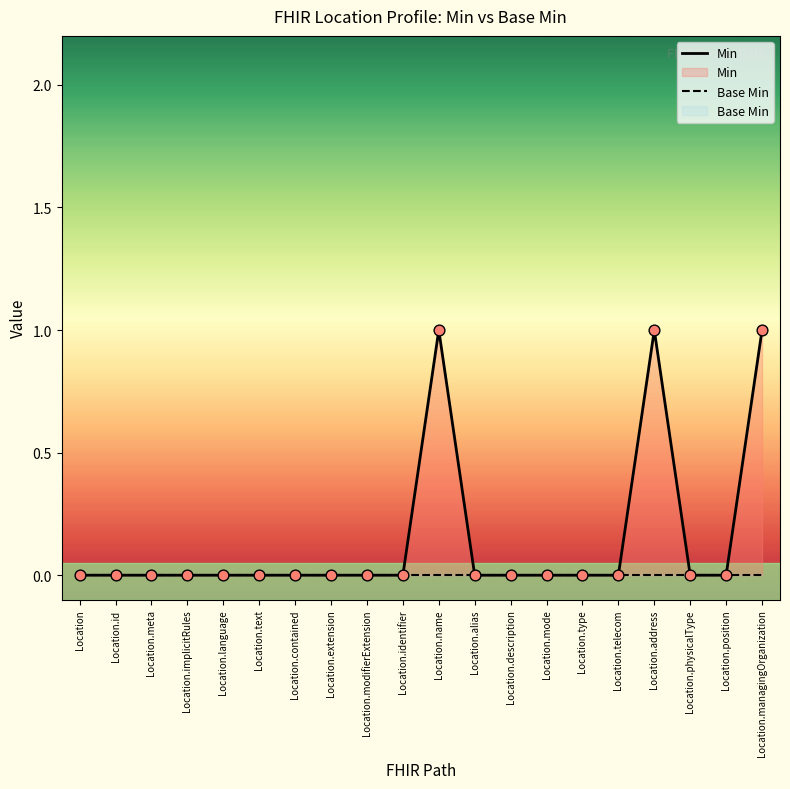

At how many categories does at least one series exceed 0?

3